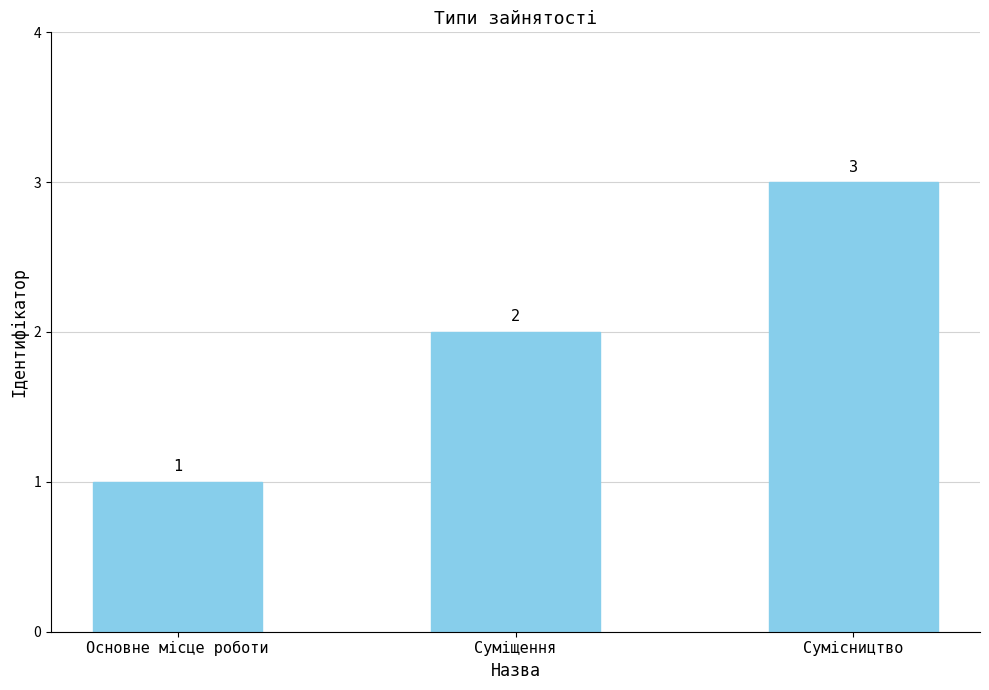

What is the sum of all values?

6